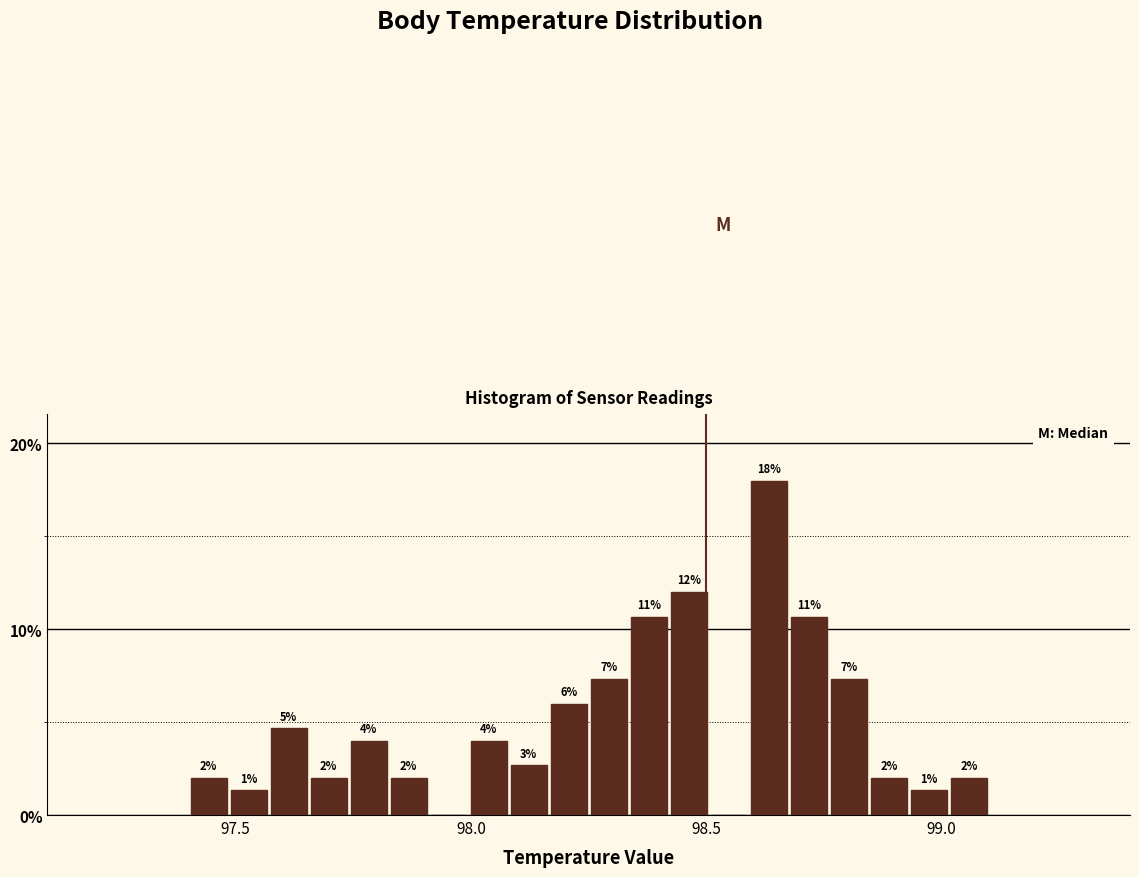

Read against the x-axis, roughly where is the centre of the tallest bar?

98.65